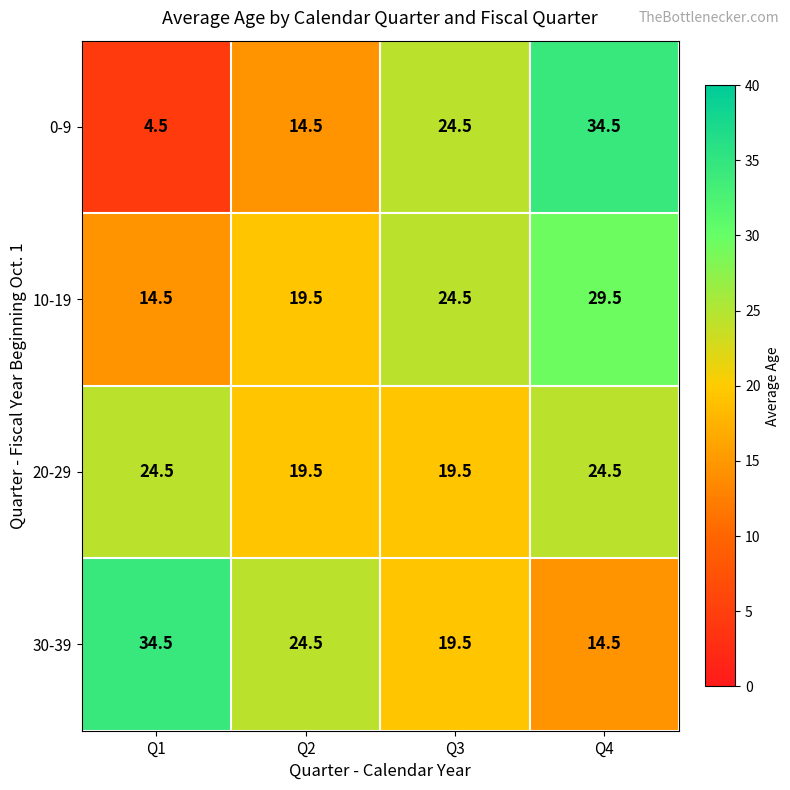

List the labels in order of 0-9 value, largest first.

Q4, Q3, Q2, Q1